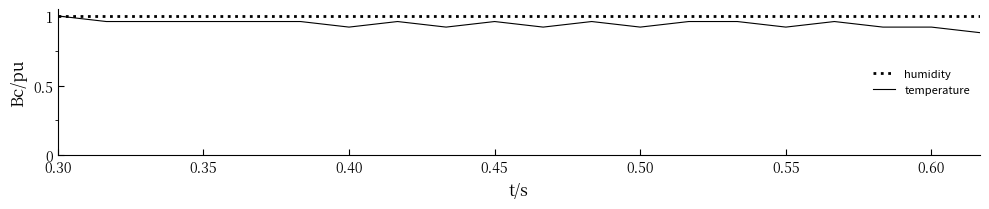

Which series has the largest total across all categories?

humidity